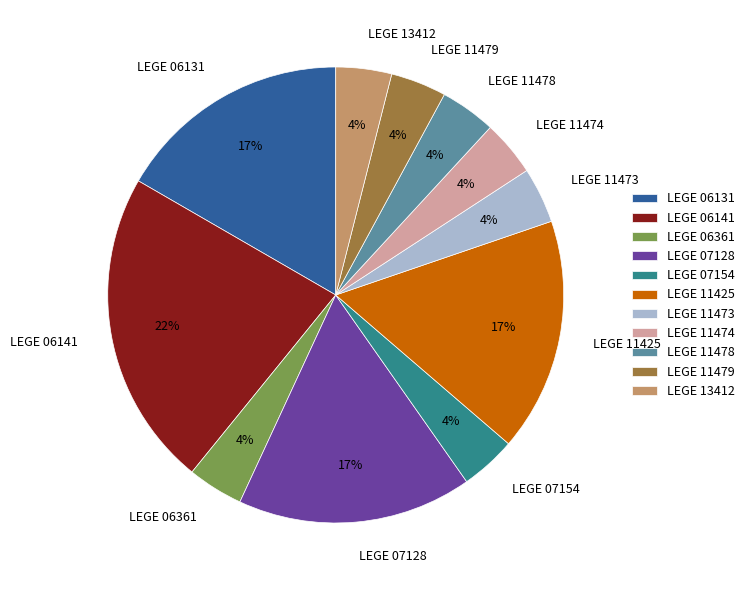

Which slice is the largest?

LEGE 06141